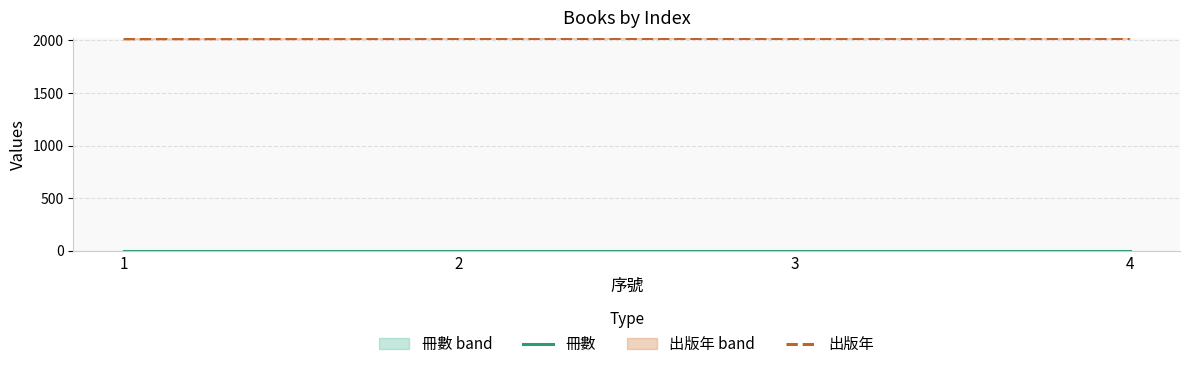

Reading left to right, what are all the values shown in this chart?

冊數: 1	1	1	1
出版年: 2016	2019	2019	2019